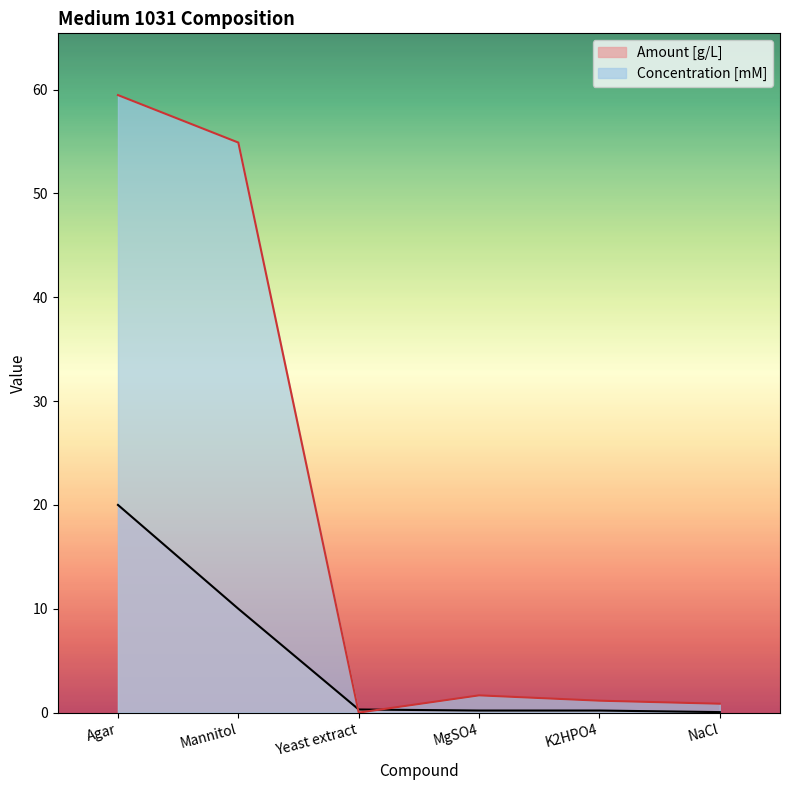

True or false: Amount [g/L] and Concentration [mM] intersect in this chart.

True